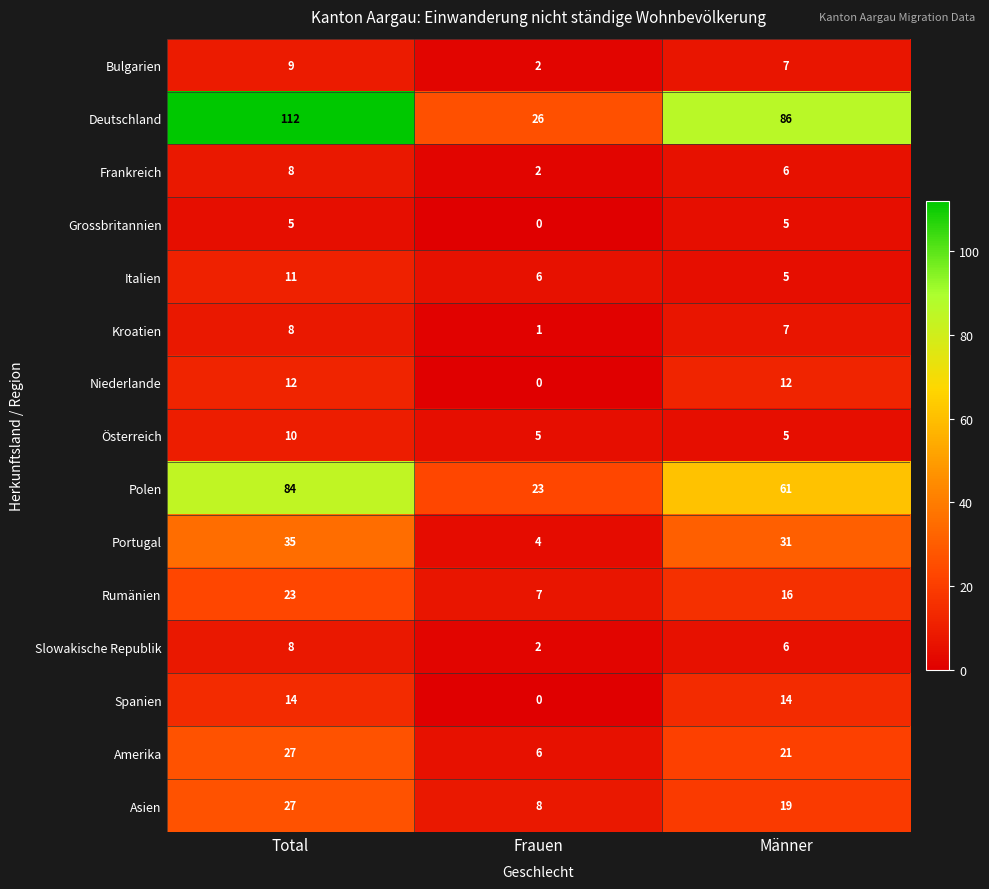

How many series are shown in this chart?

15